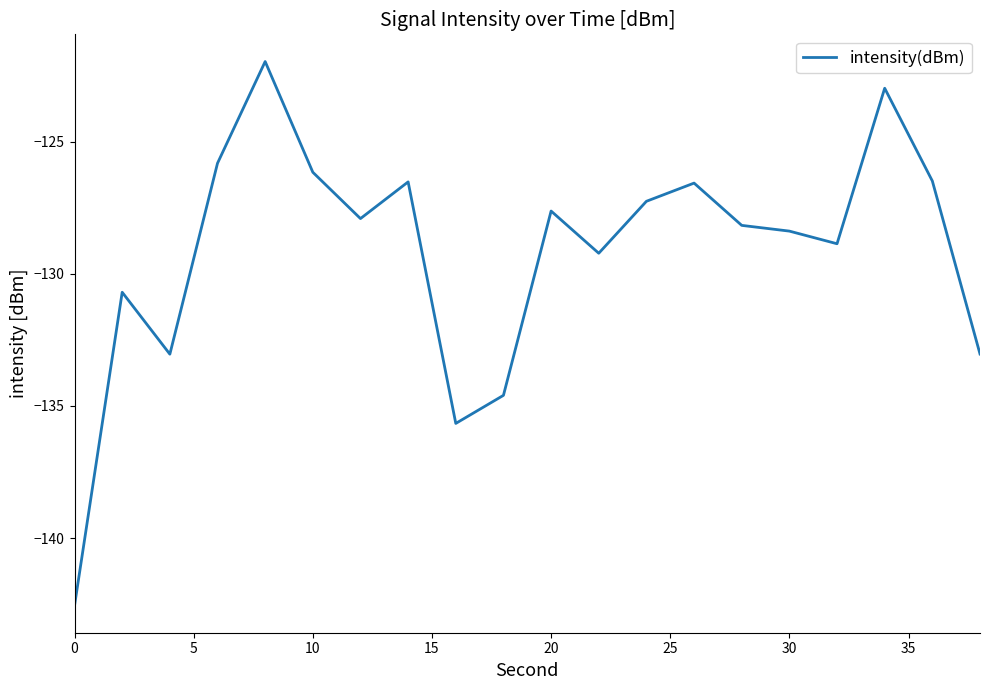

How many values are below -127?

13